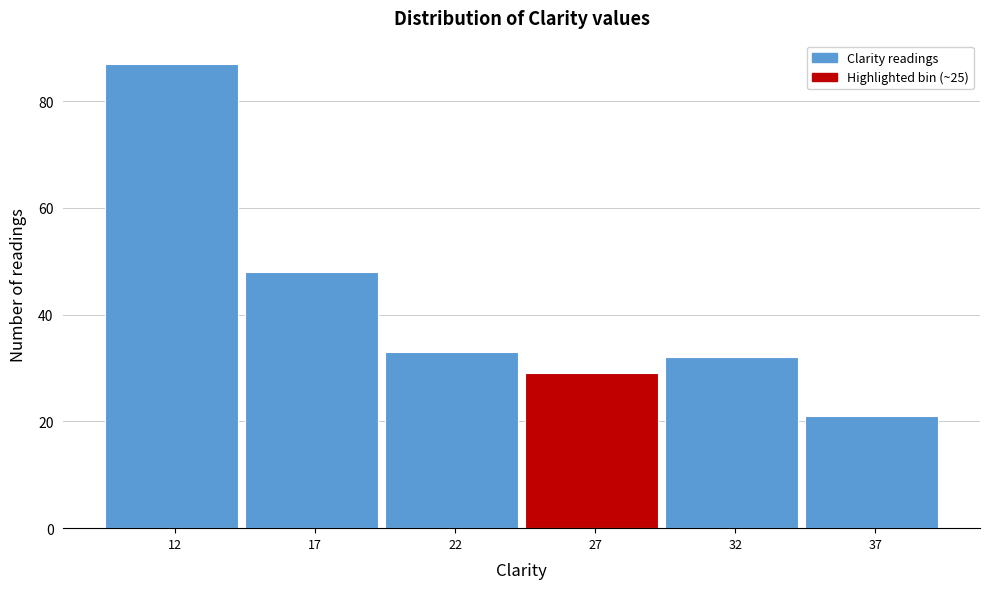

Reading left to right, transcribe all the data shown in this chart.

12=87	17=48	22=33	27=29	32=32	37=21